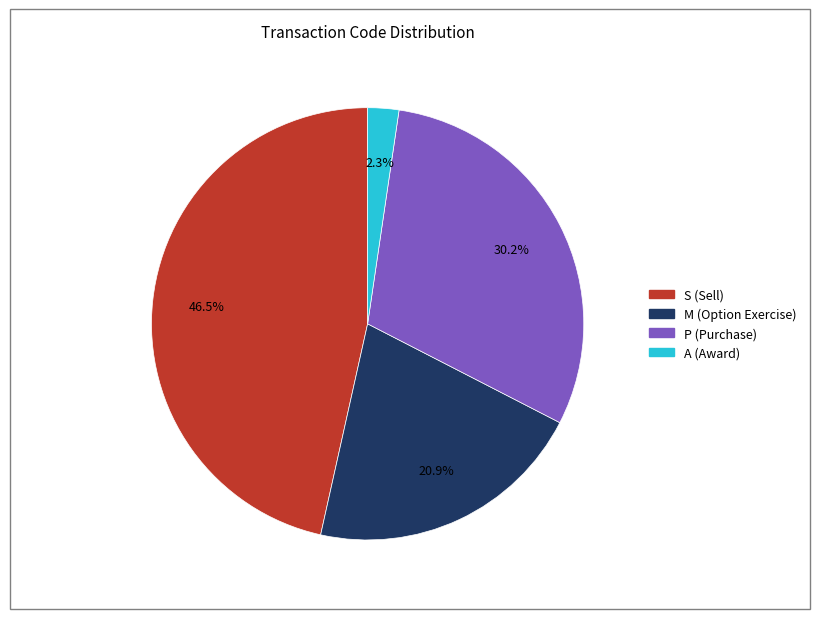

Does any single category account for the majority?

No